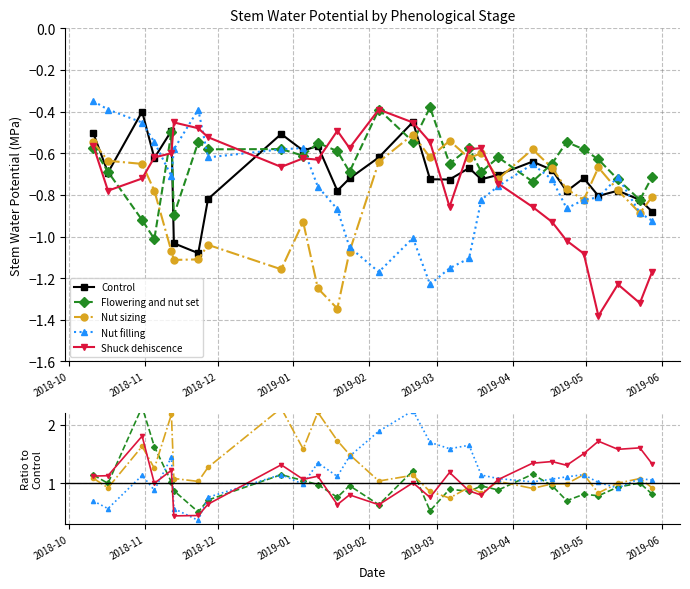

Between 2019-01 and 2019-02, which series saw the biggest shift?

Nut sizing